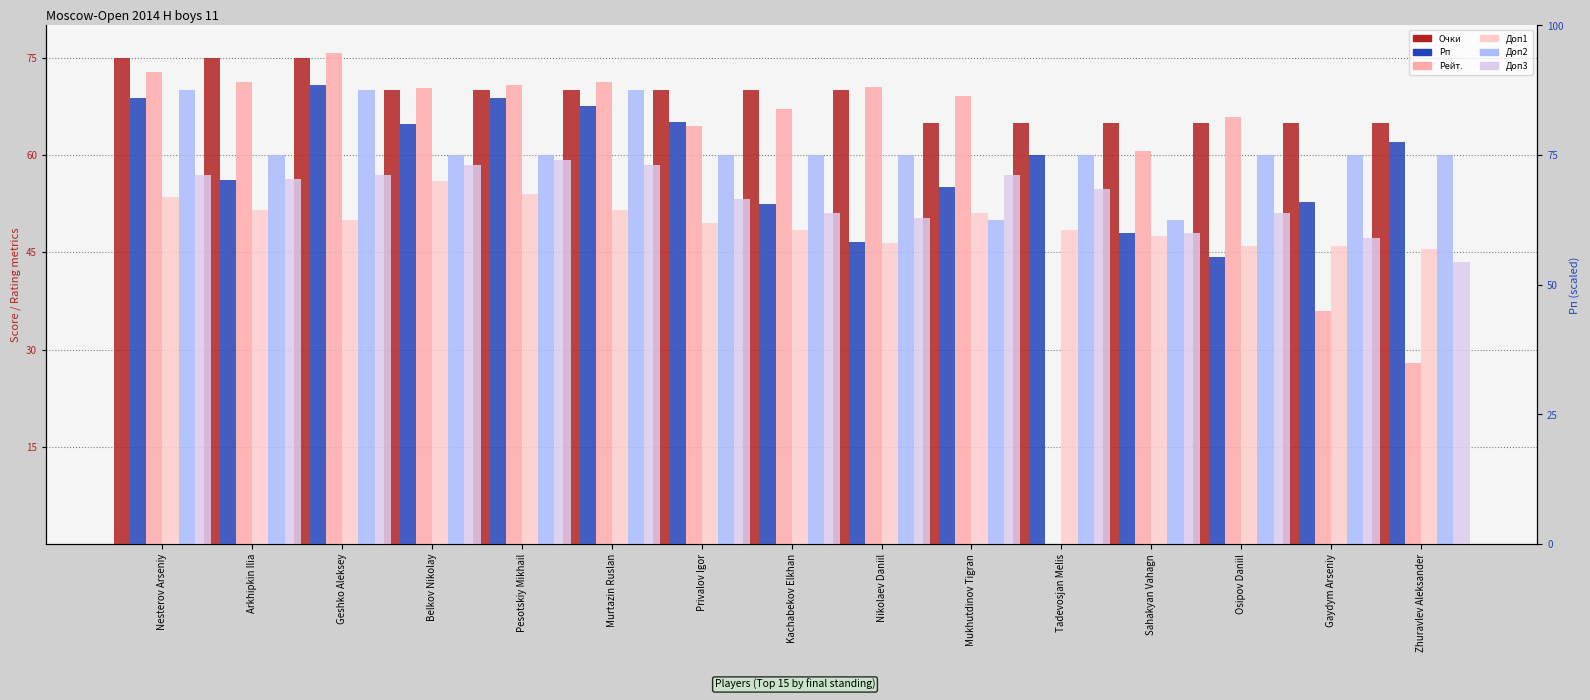

How many bars are there in each group?

6